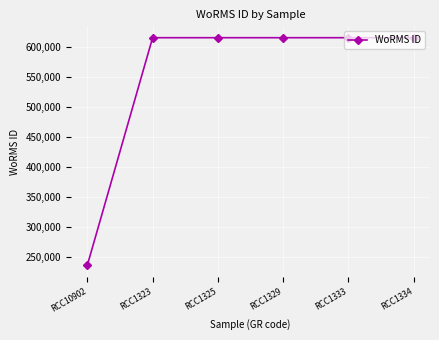

Which category has the lowest value across all series?

RCC10902